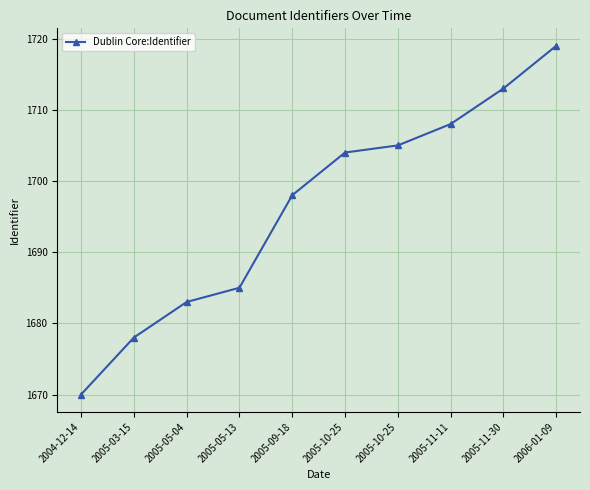

The chart shows a value of 1705 at 2005-10-25. True or false?

True